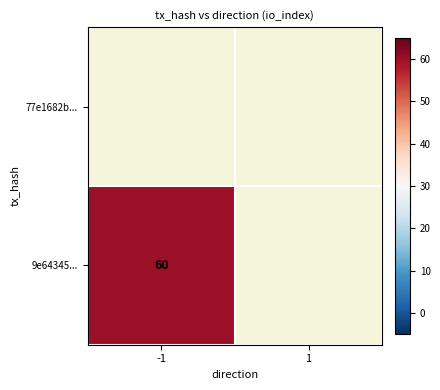

The value of 9e64345... at -1 is 28. True or false?

False